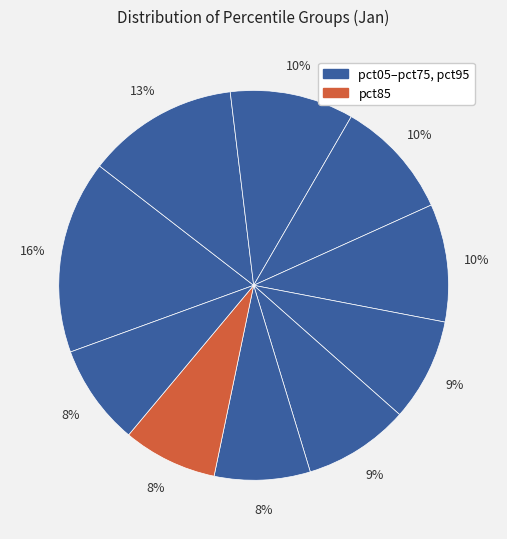

How many slices are in this pie chart?

10